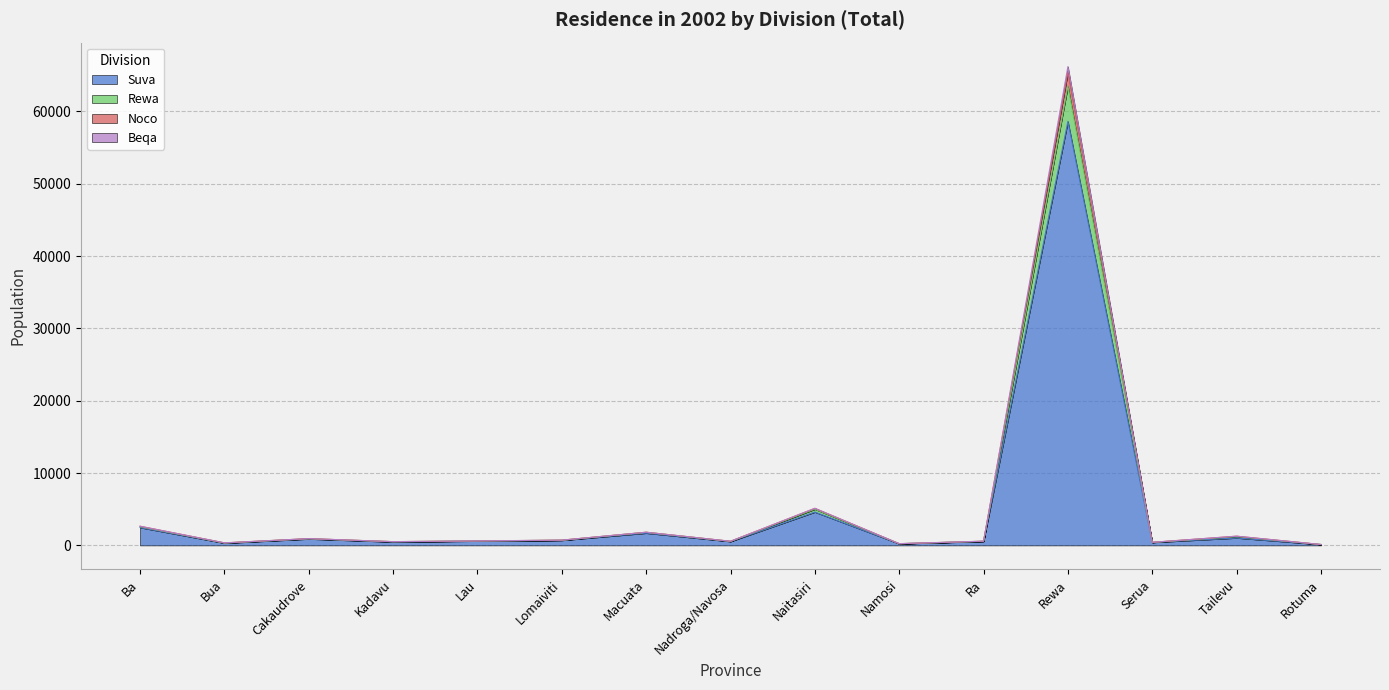

Does the chart display data point markers on the line(s)?

No